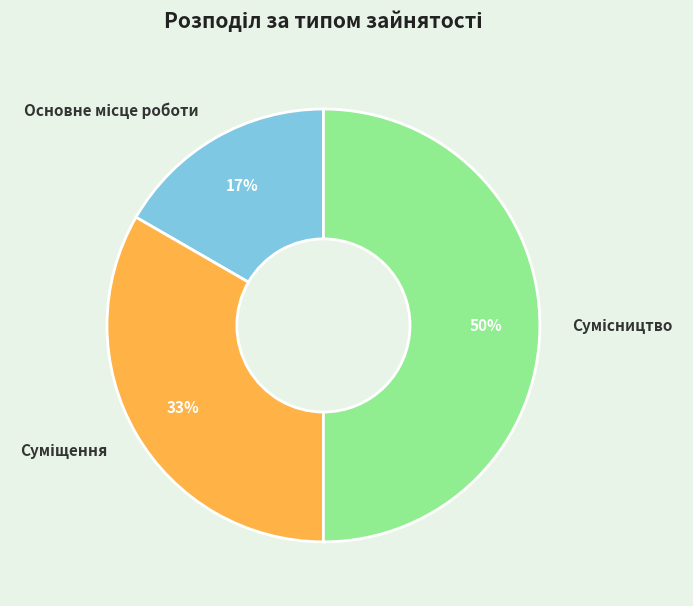

To the nearest percent, what is the average slice percentage?

33%